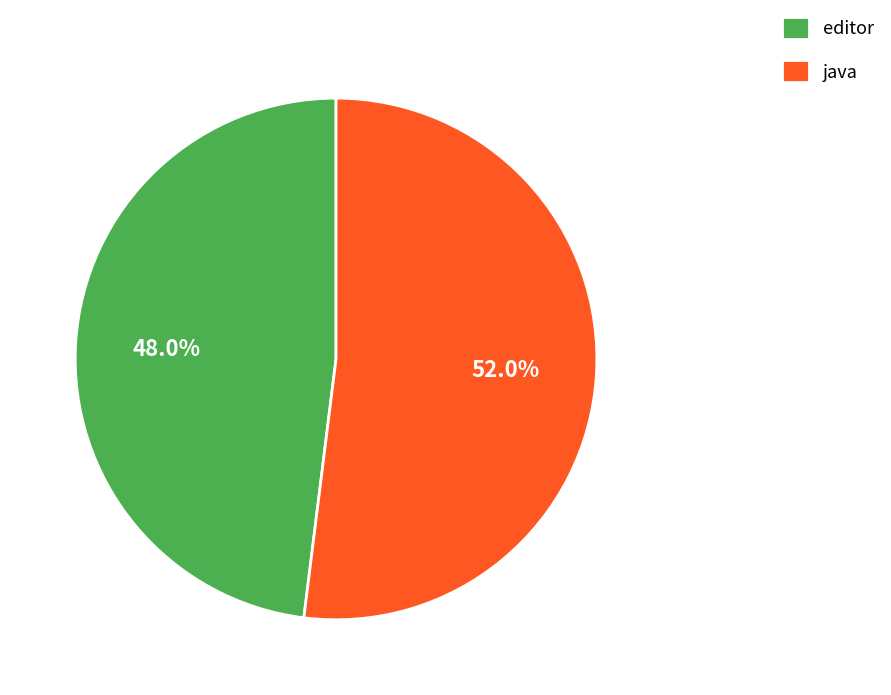

Does editor account for over 50% of the chart?

No